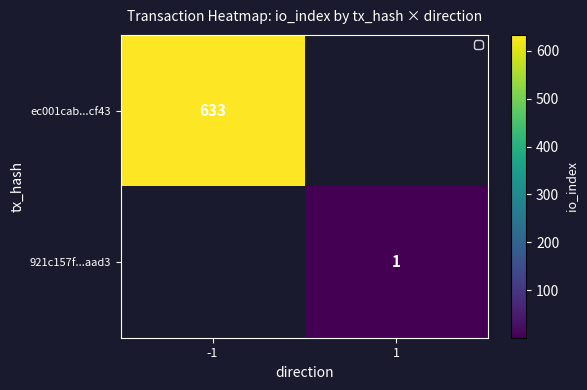

Is it true that ec001cab...cf43 equals 252 at -1?

False